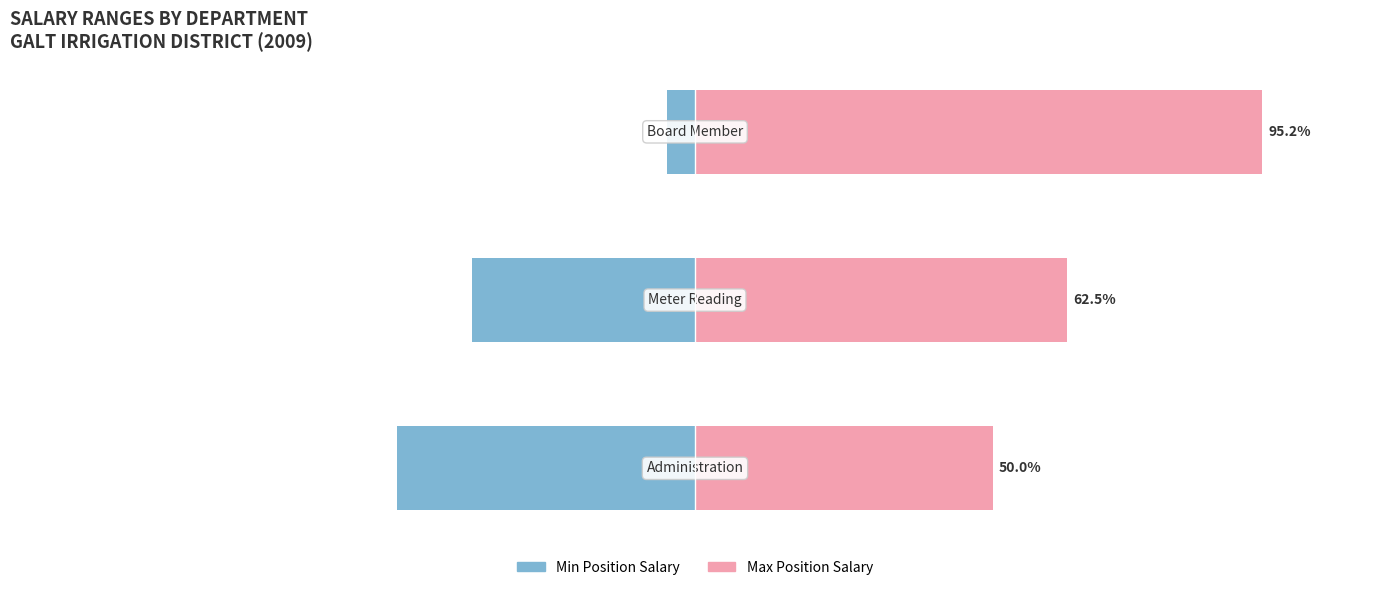

Read the MinPositionSalary value at 2.

-4.8